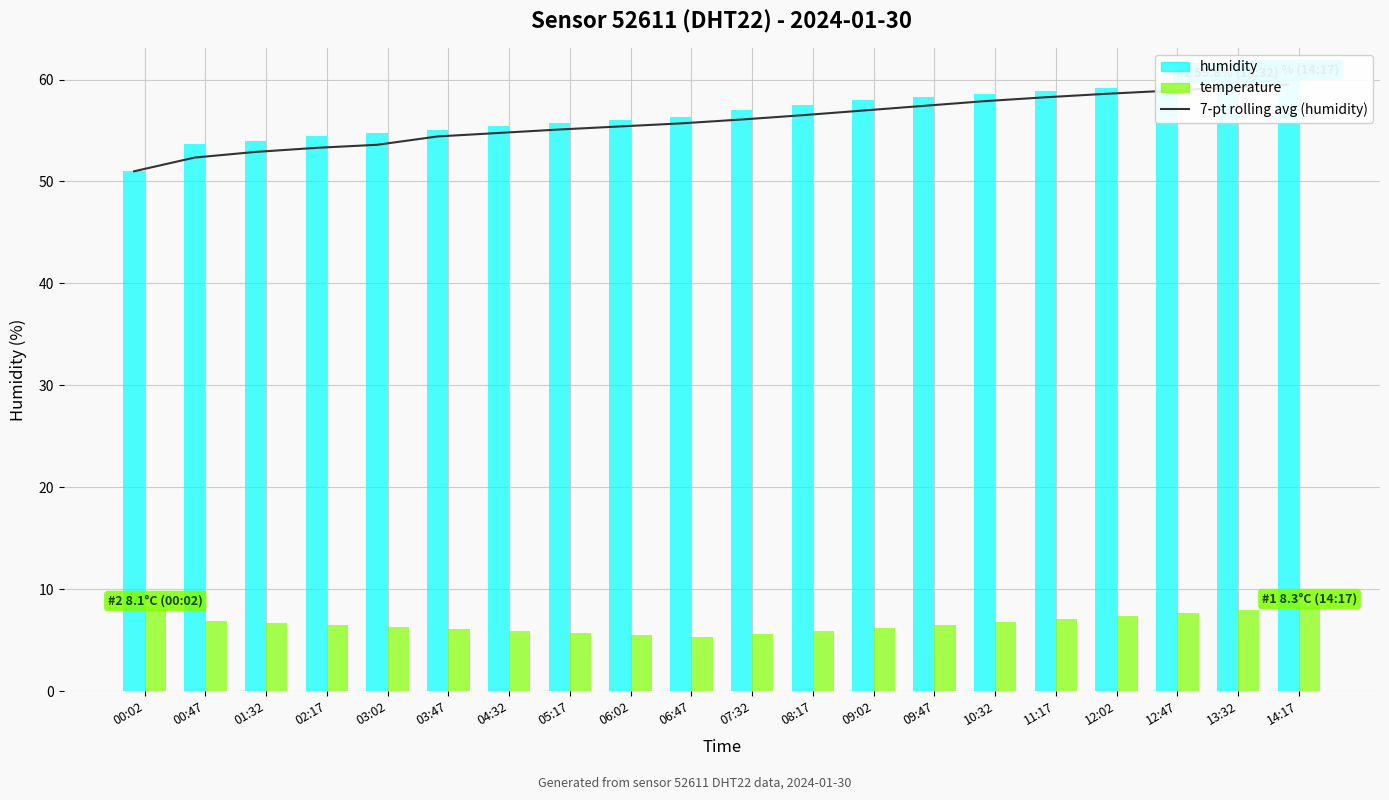

What value does the 7-pt rolling avg (humidity) series have at 09:02?

57.0